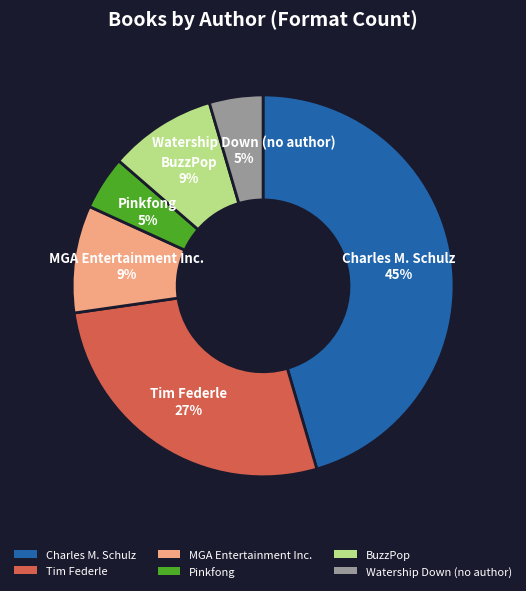

Between Tim Federle and Watership Down (no author), which is larger?

Tim Federle